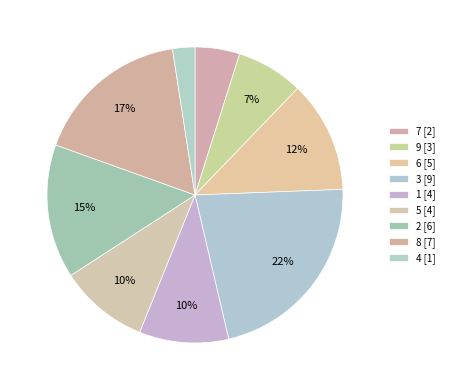

Is there any slice that represents more than half of the pie?

No